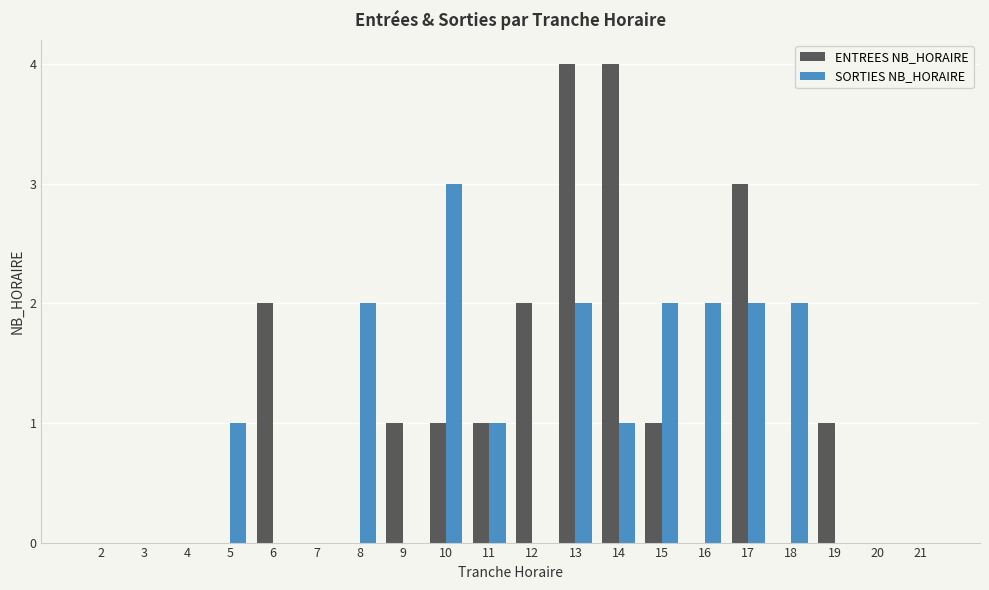

What is the sum of the ENTREES NB_HORAIRE values at 13 and 5?

4